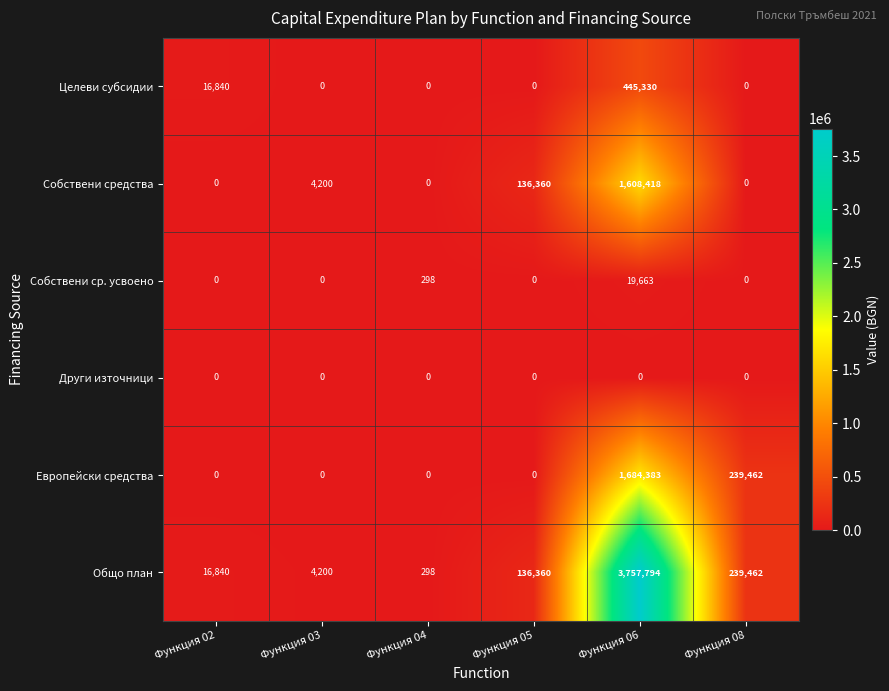

List the series in order of their peak value, lowest first.

Други източници, Собствени ср. усвоено, Целеви субсидии, Собствени средства, Европейски средства, Общо план